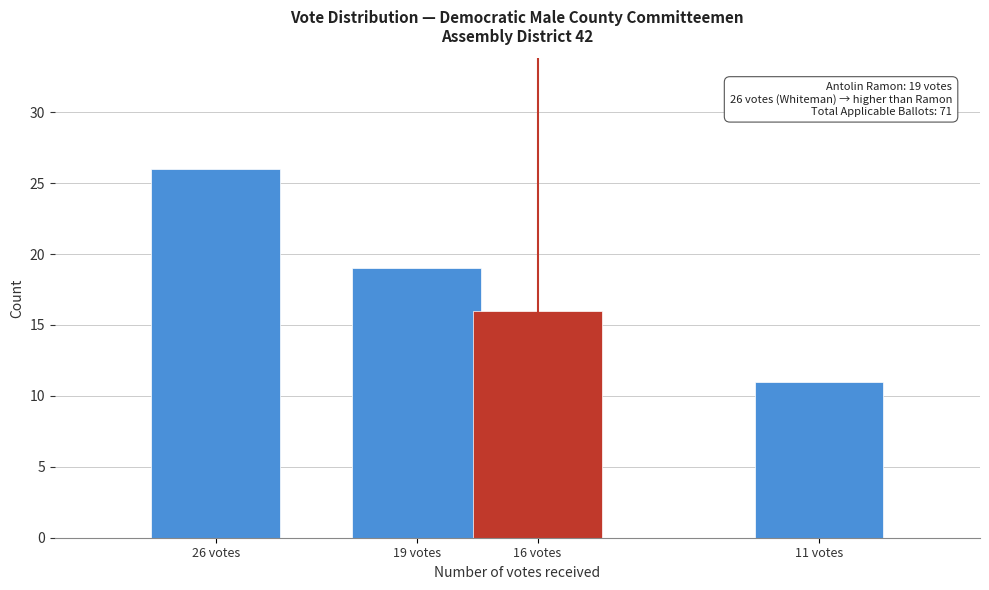

Reading left to right, transcribe all the data shown in this chart.

26 votes=26	19 votes=19	16 votes=16	11 votes=11